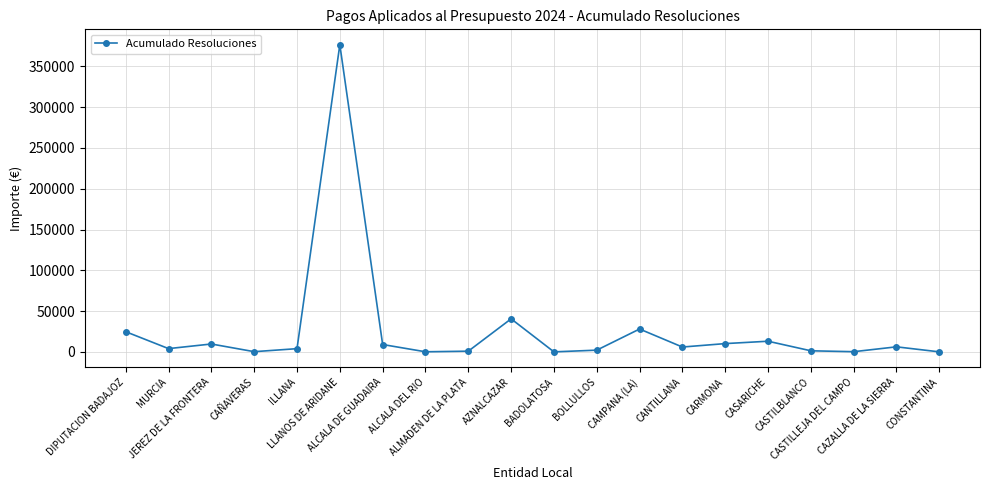

How many distinct data groups are displayed?

1